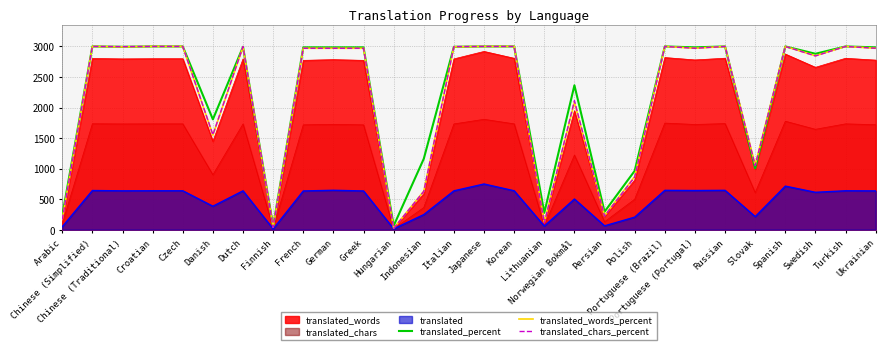

Which category has the highest value across all series?

Chinese (Simplified)